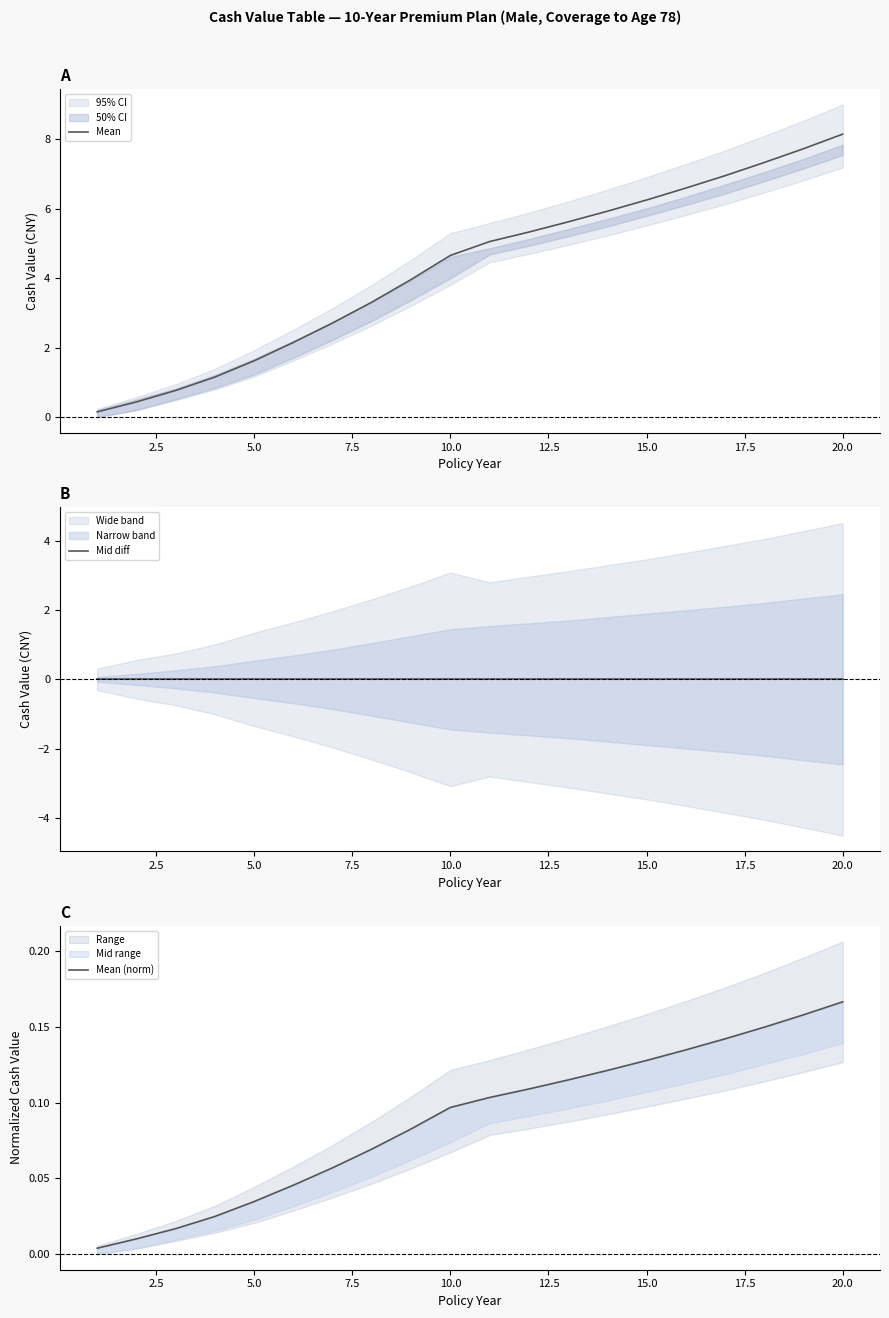

What is the difference between the maximum and minimum values in the Mean series?

8.0